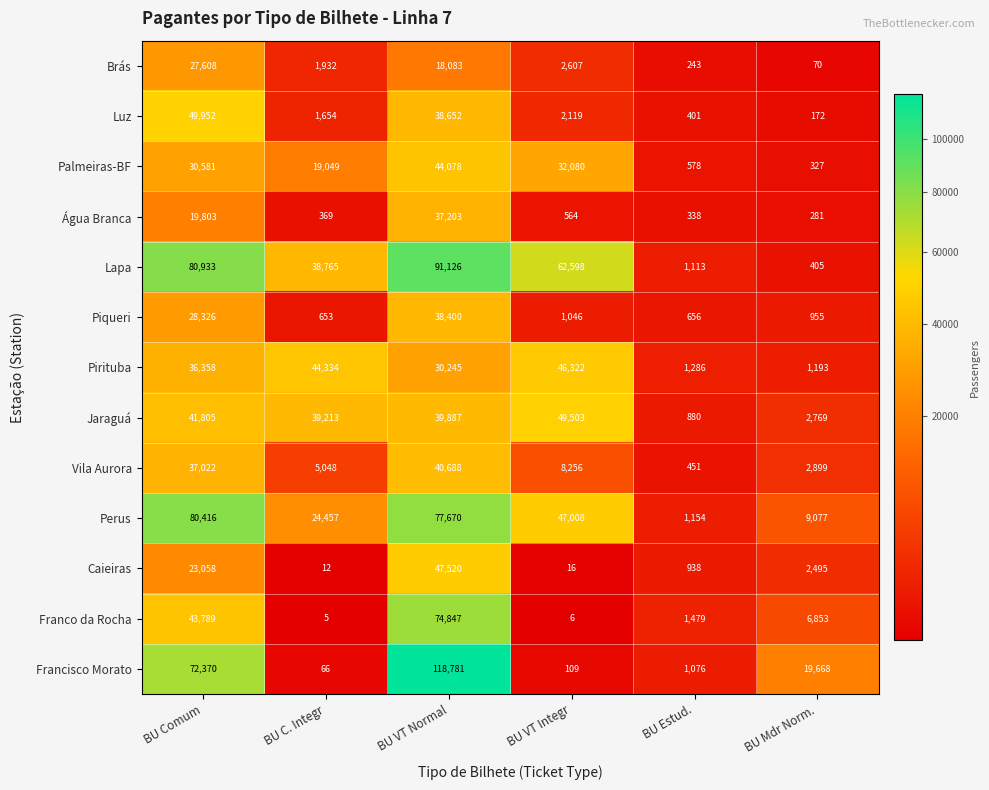

Rank the categories by Palmeiras-BF value from lowest to highest.

BU Mdr Norm., BU Estud., BU C. Integr, BU Comum, BU VT Integr, BU VT Normal